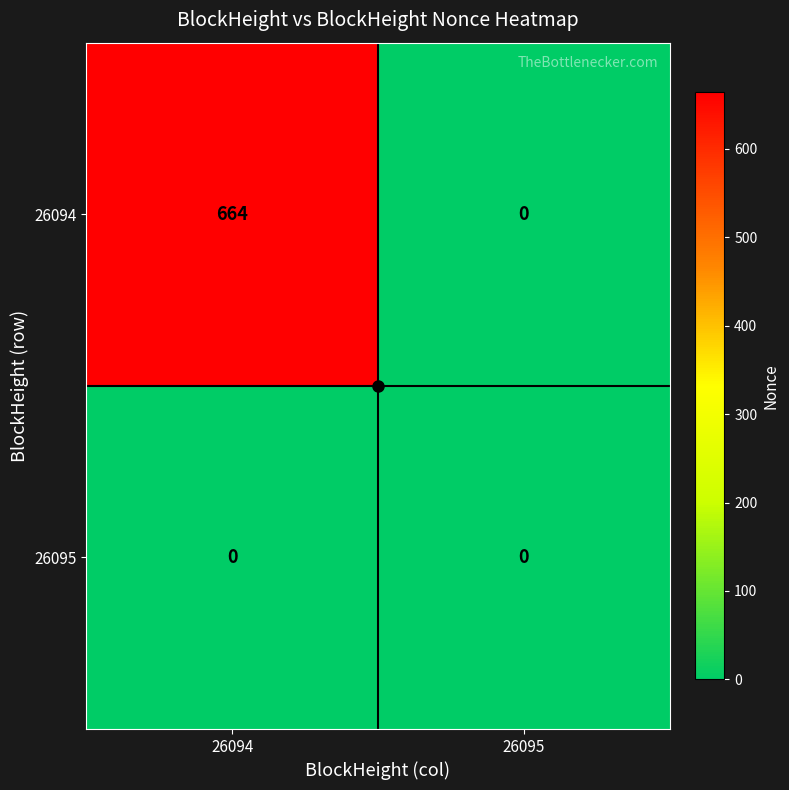

At which category is the sum across all series the highest?

26094